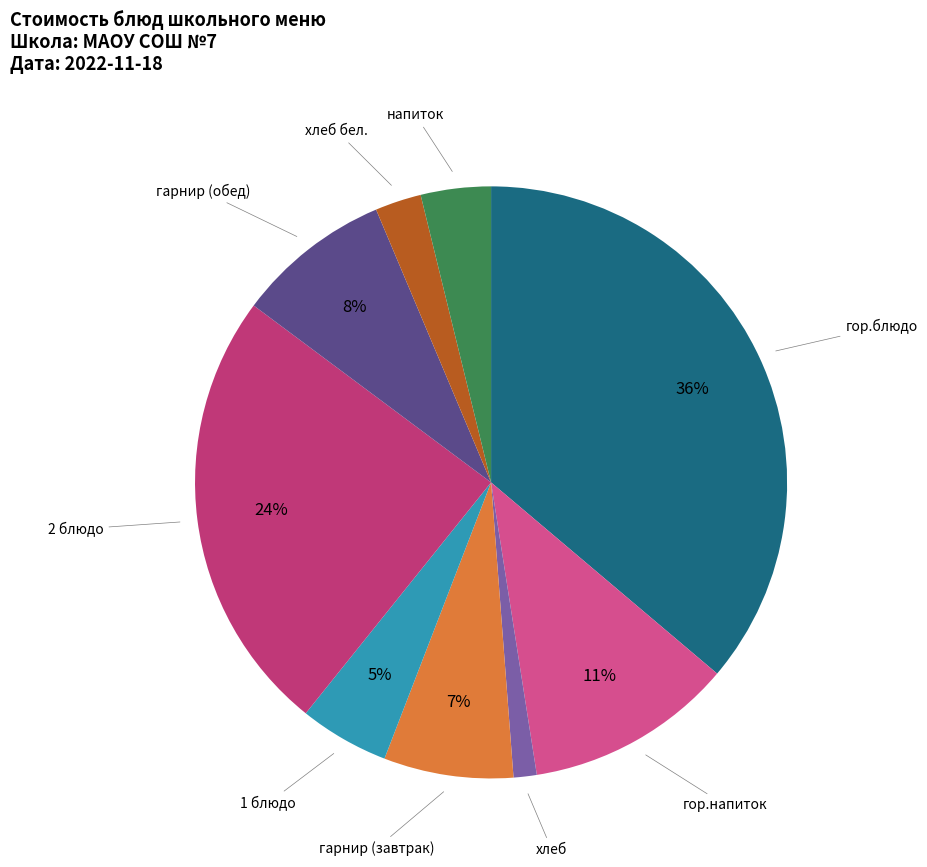

Is the sum of гор.напиток and гарнир (завтрак) greater than half?

No